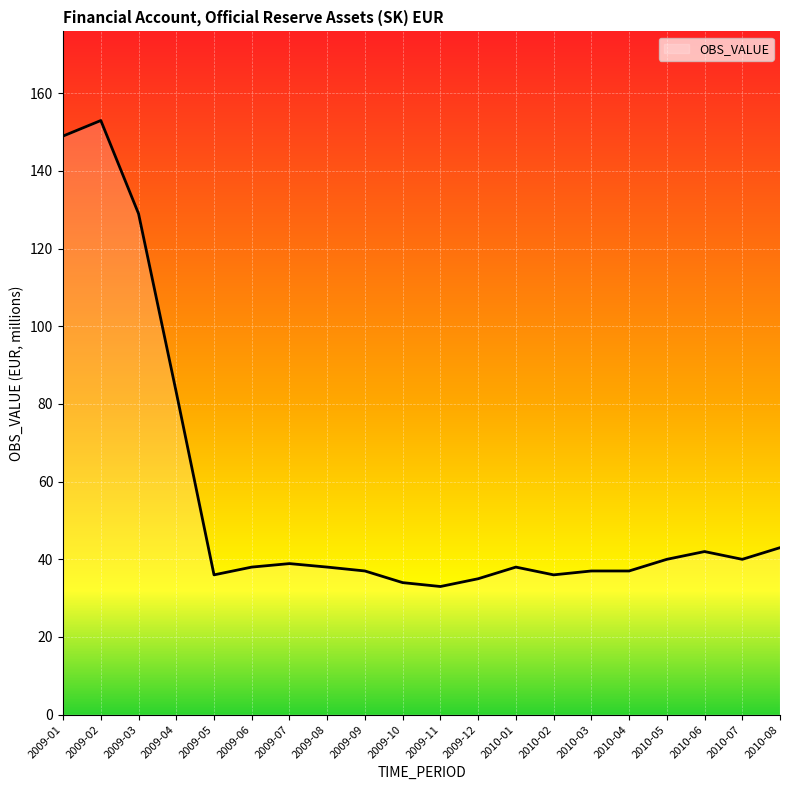

Reading right to left, extract all data points from this chart.

2010-08=43.0	2010-07=40.0	2010-06=42.0	2010-05=40.0	2010-04=37.0	2010-03=37.0	2010-02=36.0	2010-01=38.0	2009-12=35.0	2009-11=33.0	2009-10=34.0	2009-09=37.0	2009-08=38.0	2009-07=38.9	2009-06=38.0	2009-05=36.0	2009-04=83.0	2009-03=129.0	2009-02=153.0	2009-01=149.0